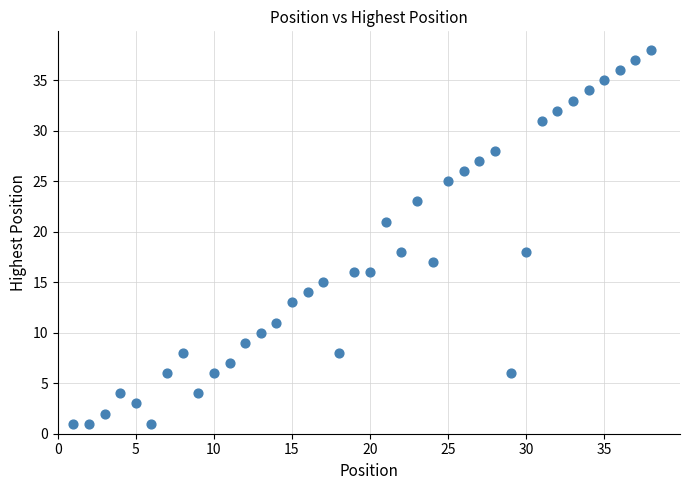

What is the range of X values (max minus min)?

37